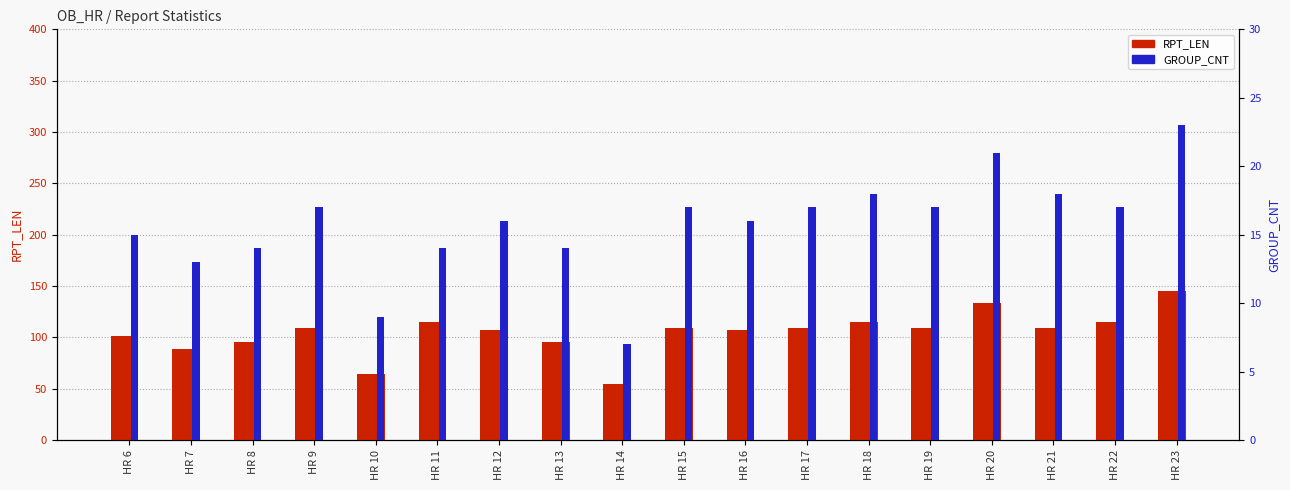

Reading left to right, list all the values displayed in this chart.

RPT_LEN: 101	89	95	109	64	115	107	95	55	109	107	109	115	109	133	109	115	145
GROUP_CNT: 15	13	14	17	9	14	16	14	7	17	16	17	18	17	21	18	17	23